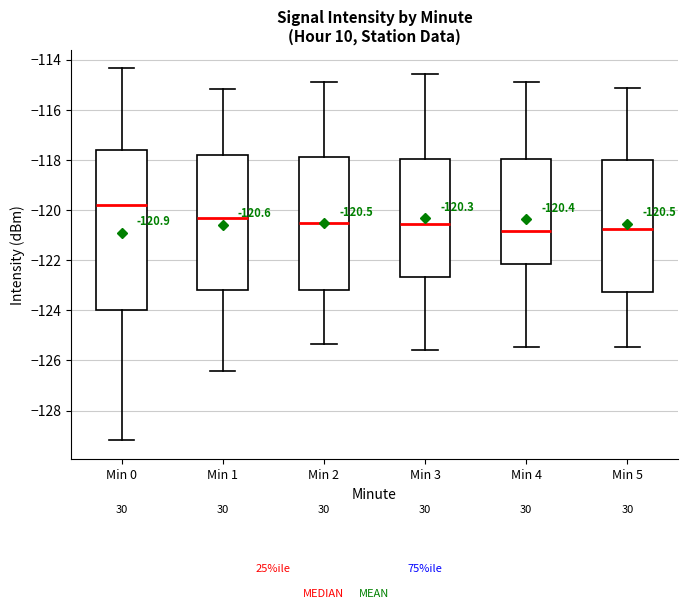

Comparing the boxes themselves (not the whiskers), which one is the tallest?

Min 0